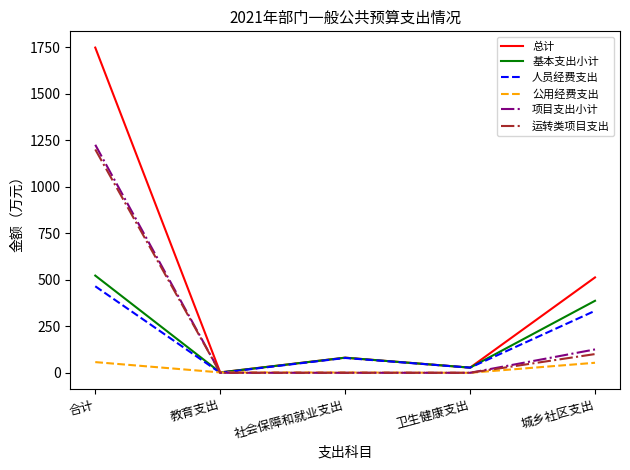

What position from the left is 城乡社区支出?

5